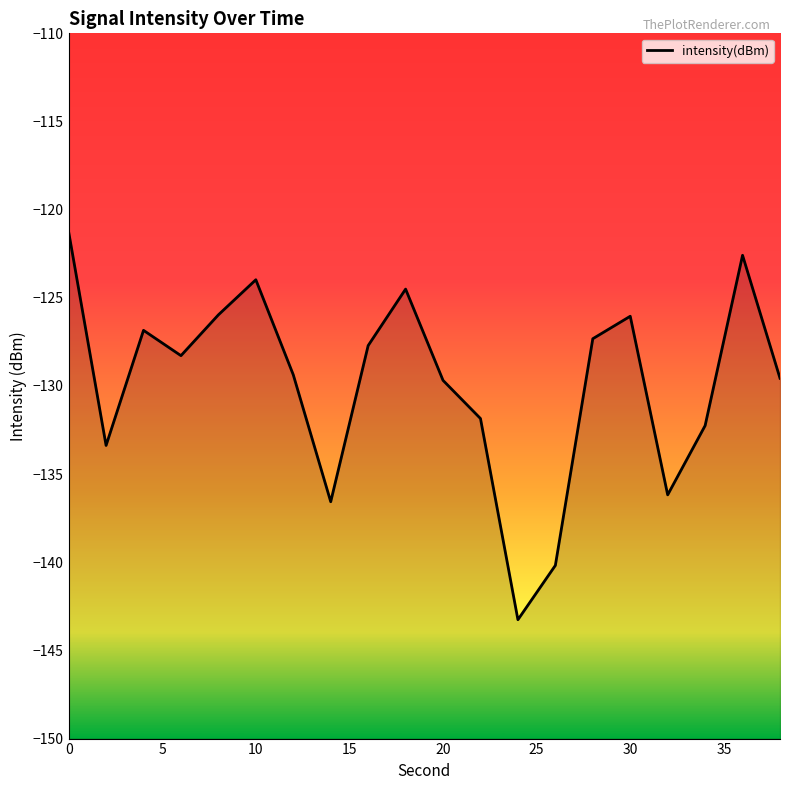

The value at 0 is -121.3. True or false?

True